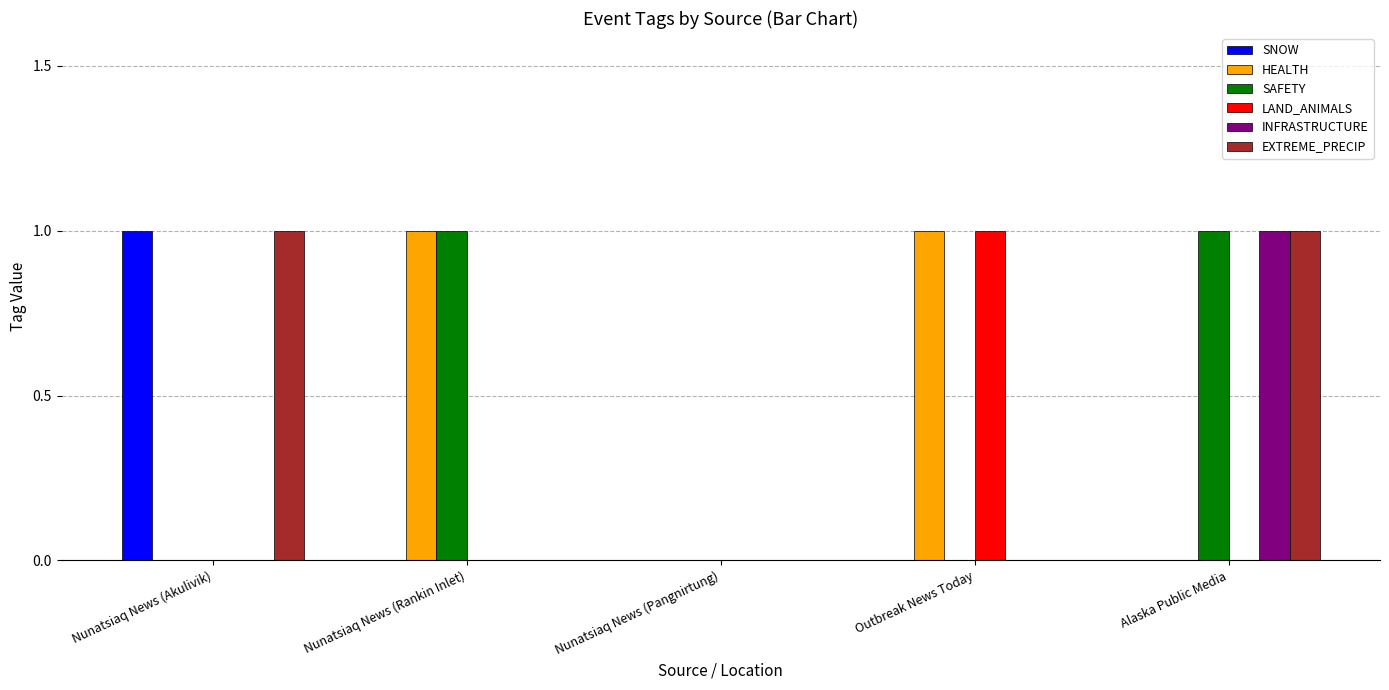

Reading left to right, transcribe all the data shown in this chart.

SNOW: Nunatsiaq News (Akulivik)=1	Nunatsiaq News (Rankin Inlet)=0	Nunatsiaq News (Pangnirtung)=0	Outbreak News Today=0	Alaska Public Media=0
HEALTH: Nunatsiaq News (Akulivik)=0	Nunatsiaq News (Rankin Inlet)=1	Nunatsiaq News (Pangnirtung)=0	Outbreak News Today=1	Alaska Public Media=0
SAFETY: Nunatsiaq News (Akulivik)=0	Nunatsiaq News (Rankin Inlet)=1	Nunatsiaq News (Pangnirtung)=0	Outbreak News Today=0	Alaska Public Media=1
LAND_ANIMALS: Nunatsiaq News (Akulivik)=0	Nunatsiaq News (Rankin Inlet)=0	Nunatsiaq News (Pangnirtung)=0	Outbreak News Today=1	Alaska Public Media=0
INFRASTRUCTURE: Nunatsiaq News (Akulivik)=0	Nunatsiaq News (Rankin Inlet)=0	Nunatsiaq News (Pangnirtung)=0	Outbreak News Today=0	Alaska Public Media=1
EXTREME_PRECIP: Nunatsiaq News (Akulivik)=1	Nunatsiaq News (Rankin Inlet)=0	Nunatsiaq News (Pangnirtung)=0	Outbreak News Today=0	Alaska Public Media=1